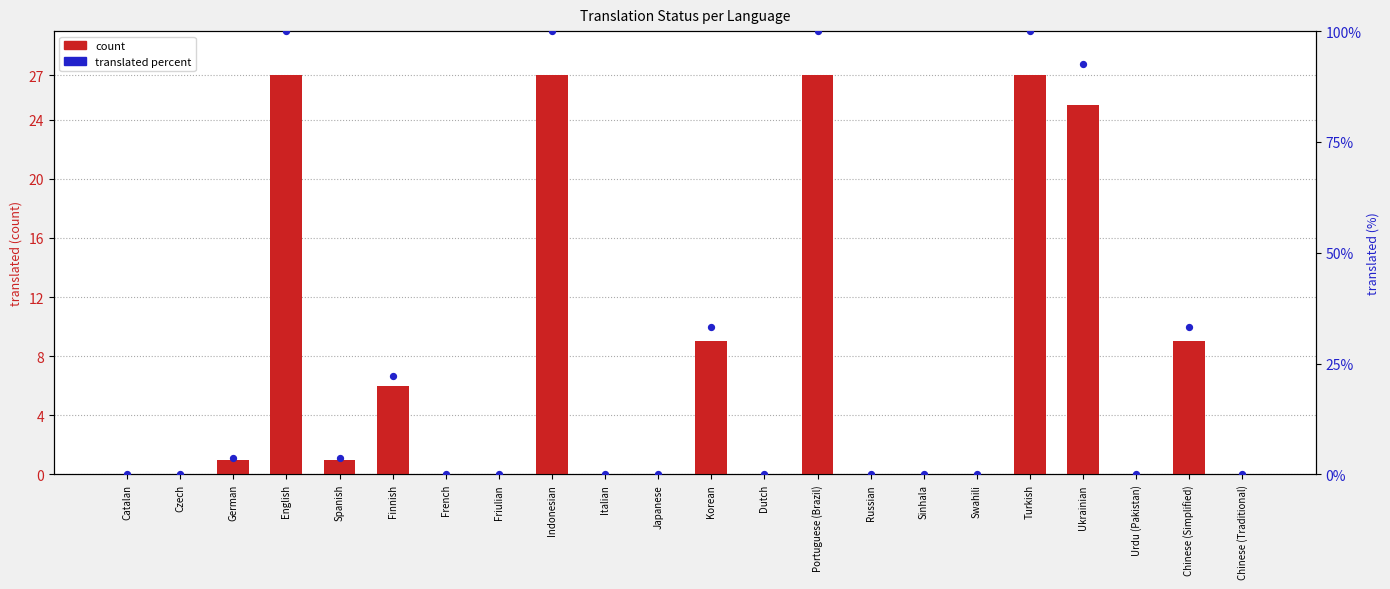

Which series has the largest Y range (max minus min)?

translated percent